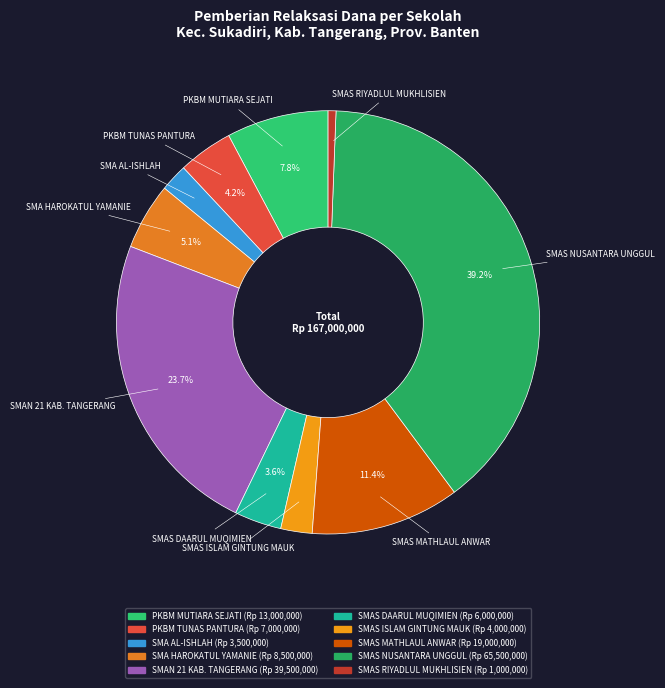

Is there any slice that represents more than half of the pie?

No